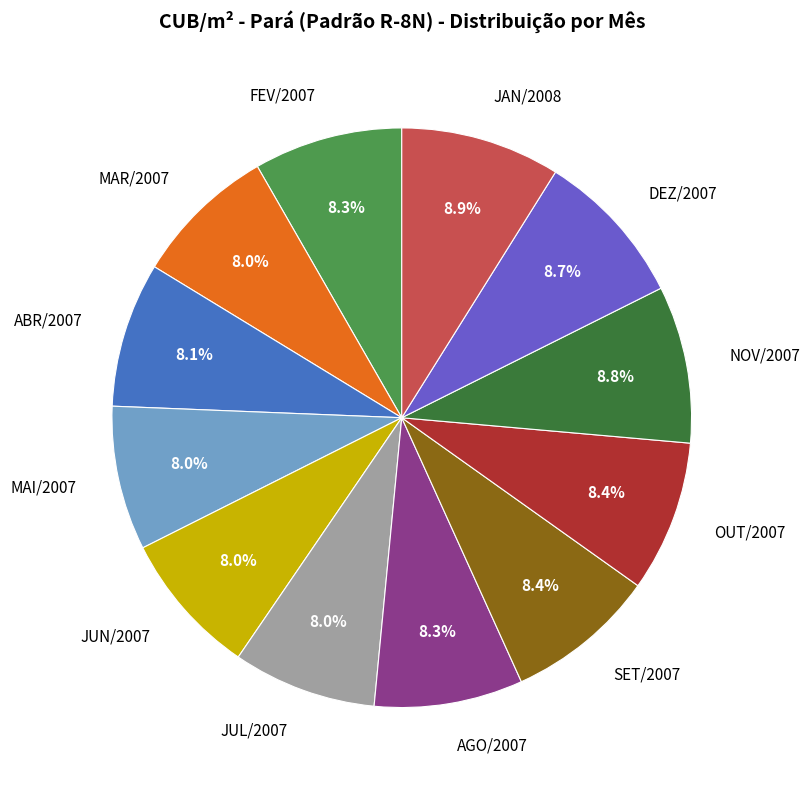

To the nearest percent, what portion does JUN/2007 represent?

8%